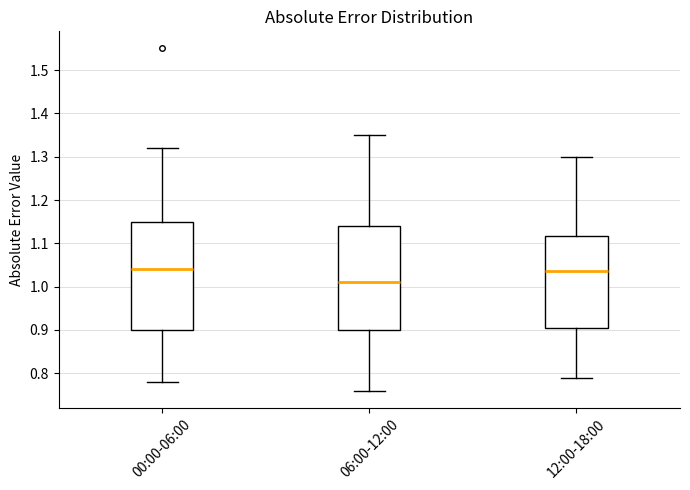

Reading left to right, transcribe this box plot: for each box, give where its median line is, the range the box spans, and where its two whiskers end, as read against the y-axis. The values are not printed on the chart, so give them approximately, as read against the axis.

00:00-06:00: median 1.04, box 0.90 to 1.15, whiskers 0.78 to 1.32
06:00-12:00: median 1.01, box 0.90 to 1.14, whiskers 0.76 to 1.35
12:00-18:00: median 1.04, box 0.91 to 1.12, whiskers 0.79 to 1.30